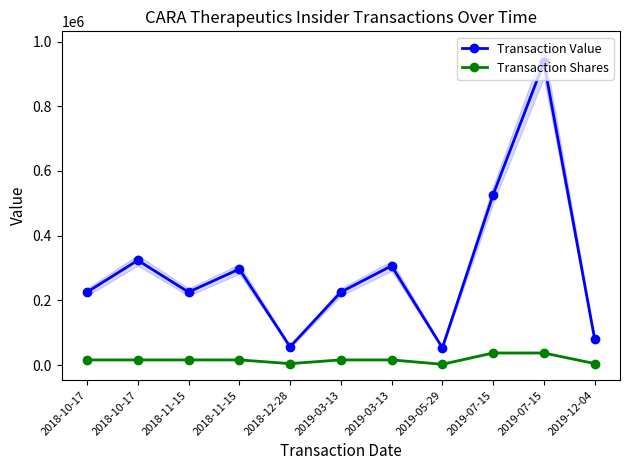

Reading left to right, what are all the values shown in this chart?

Transaction Value: 225551	323888	225551	296777	56475	225536	306704	53389	526280	935775	81073
Transaction Shares: 16042	16042	16042	16042	4500	16041	16041	2496	37431	37431	4755